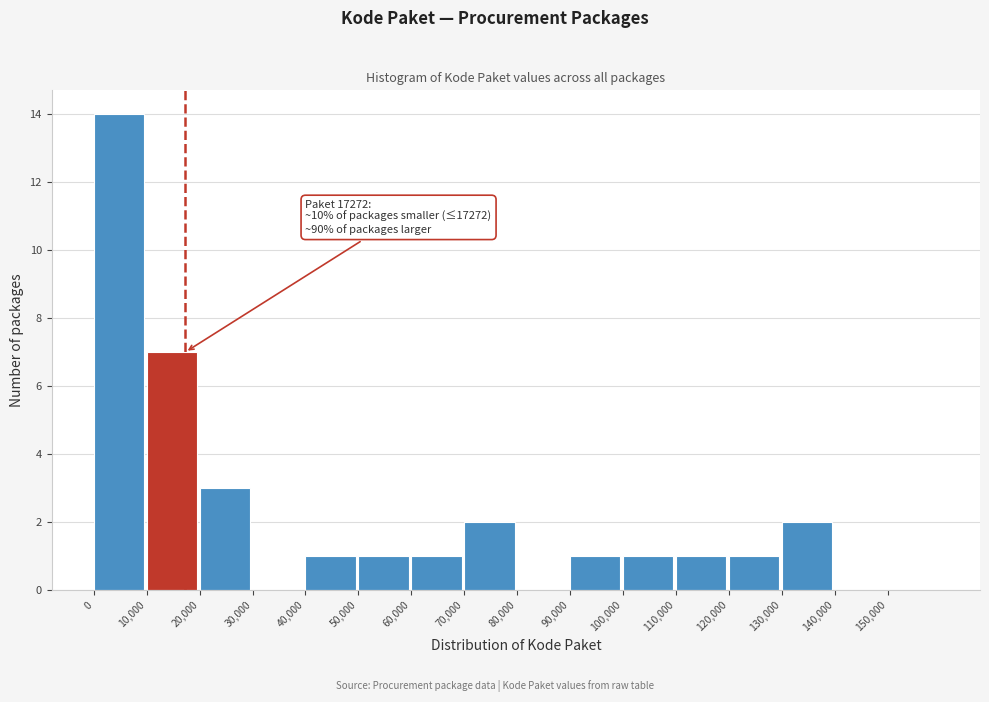

Which range on the x-axis has the tallest bar?

0 to 10000